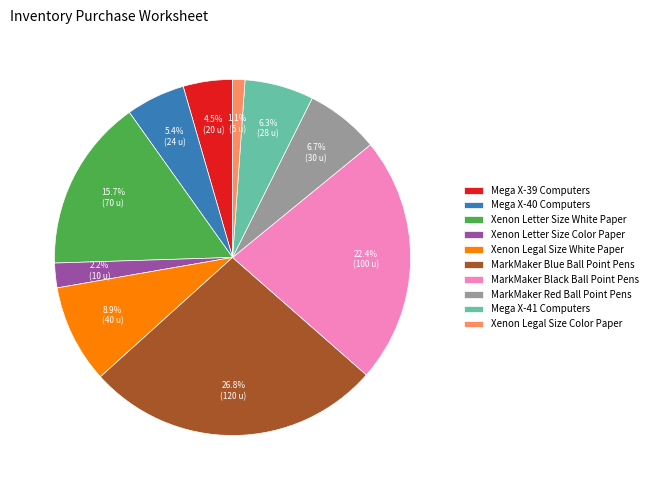

Which slice is the largest?

MarkMaker Blue Ball Point Pens